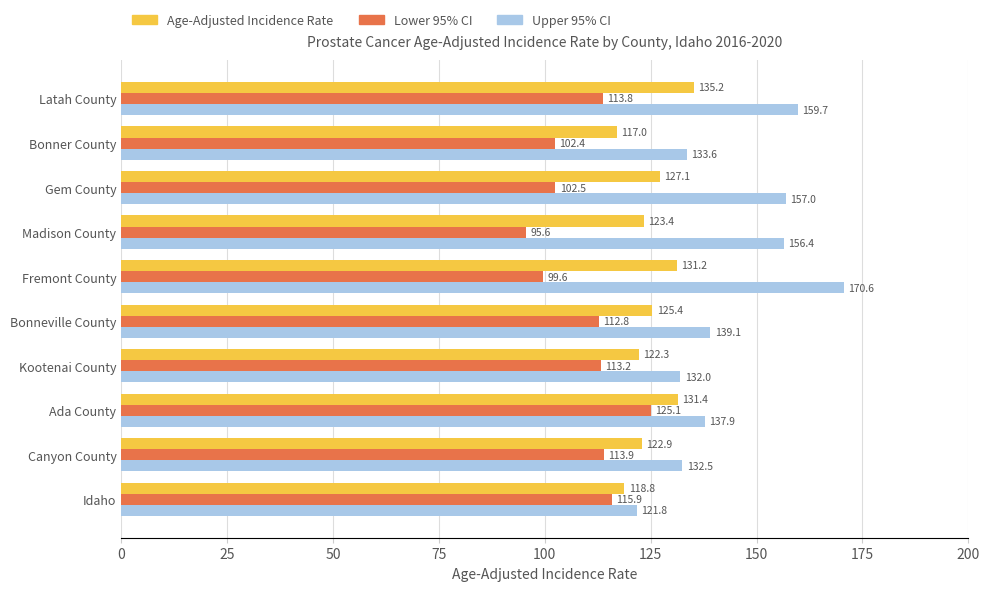

What is the approximate value of Upper 95% CI at Madison County?

156.4